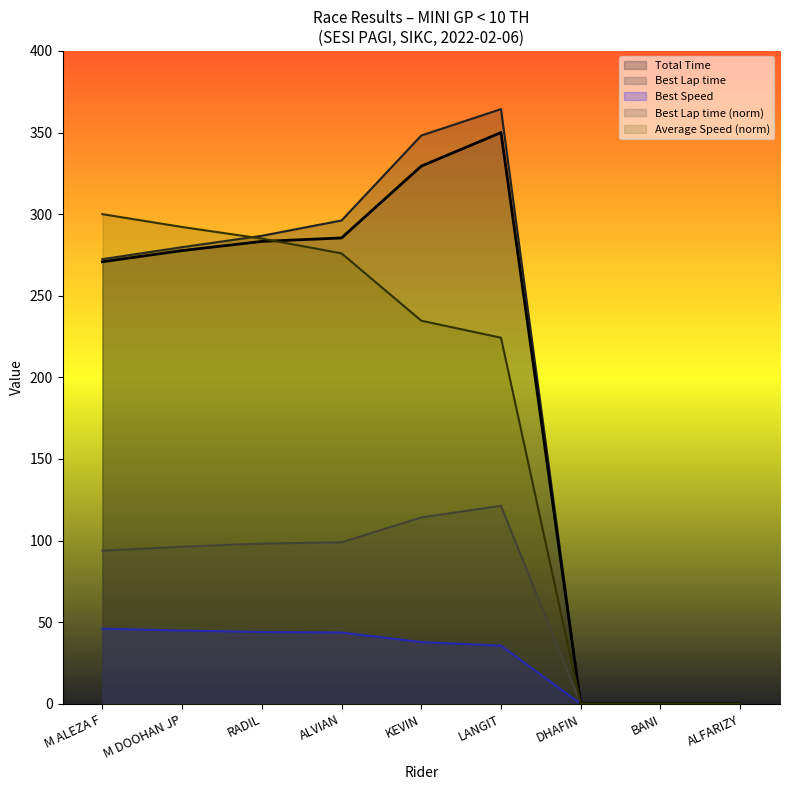

True or false: Total Time and Best Lap time intersect in this chart.

False